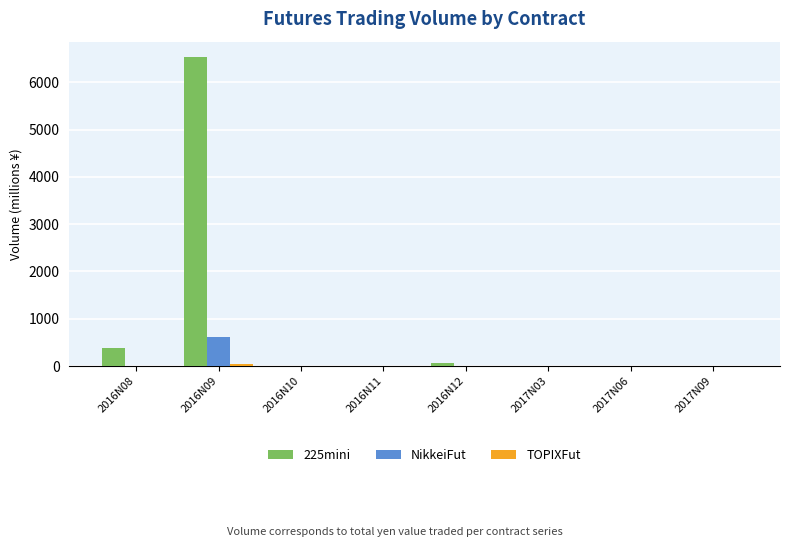

Which series has the largest total across all categories?

225mini